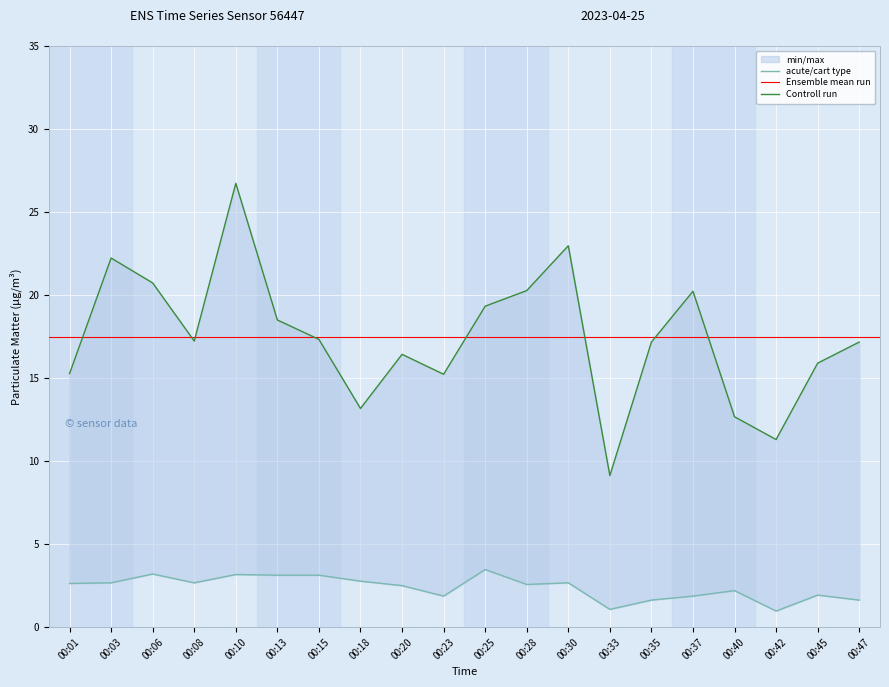

Reading left to right, extract all data points from this chart.

P1: 15.3	22.2	20.7	17.2	26.7	18.5	17.3	13.2	16.4	15.2	19.3	20.3	23.0	9.1	17.2	20.2	12.7	11.3	15.9	17.2
P2: 2.6	2.7	3.2	2.7	3.2	3.1	3.1	2.8	2.5	1.9	3.5	2.6	2.7	1.1	1.6	1.9	2.2	1.0	1.9	1.6